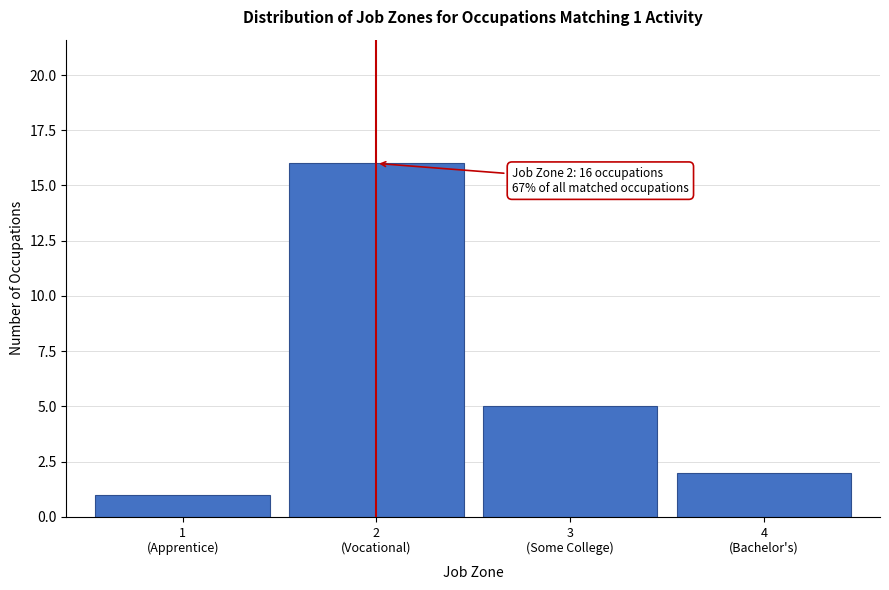

Reading right to left, transcribe all the data shown in this chart.

2	5	16	1